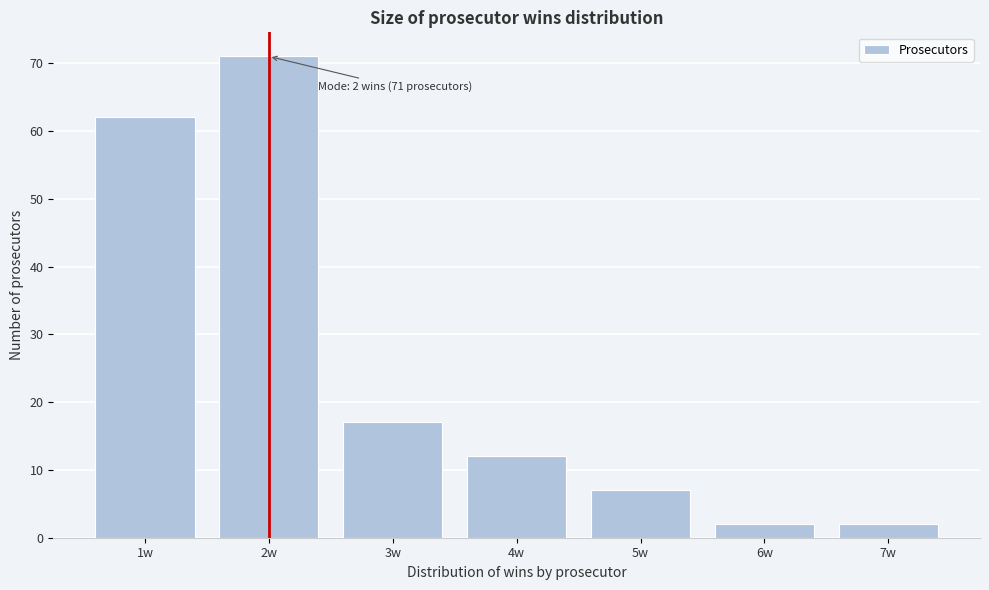

Reading right to left, transcribe all the data shown in this chart.

2	2	7	12	17	71	62